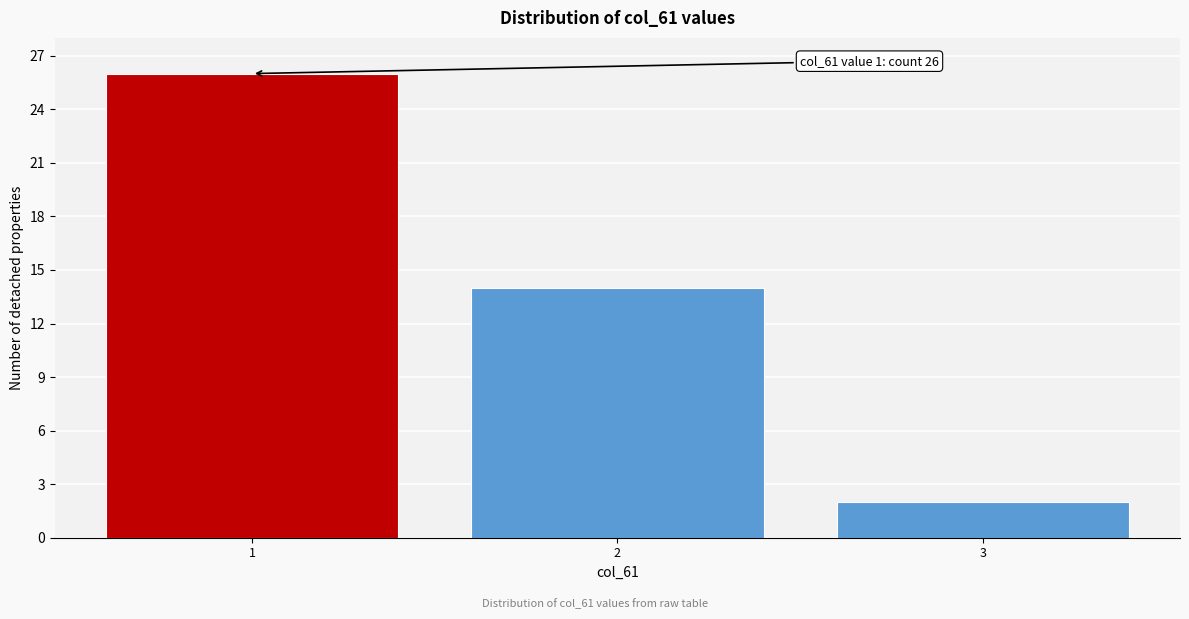

Reading right to left, list all the values displayed in this chart.

3=2	2=14	1=26